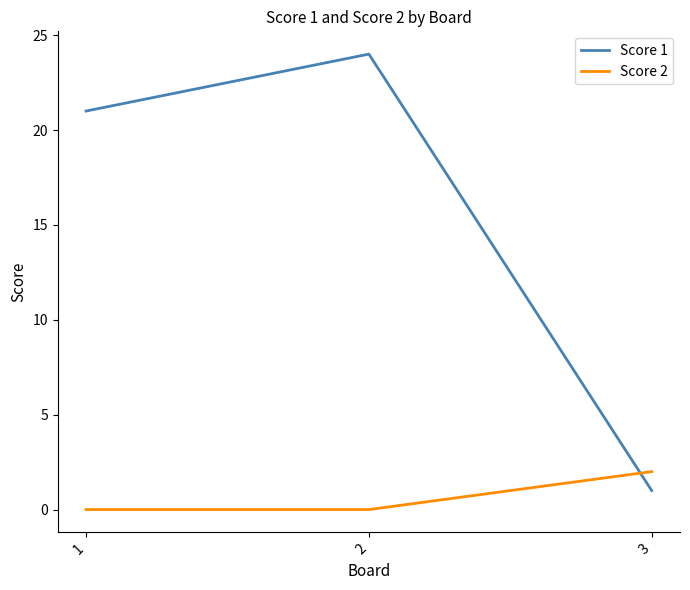

Which series has the largest total across all categories?

Score 1